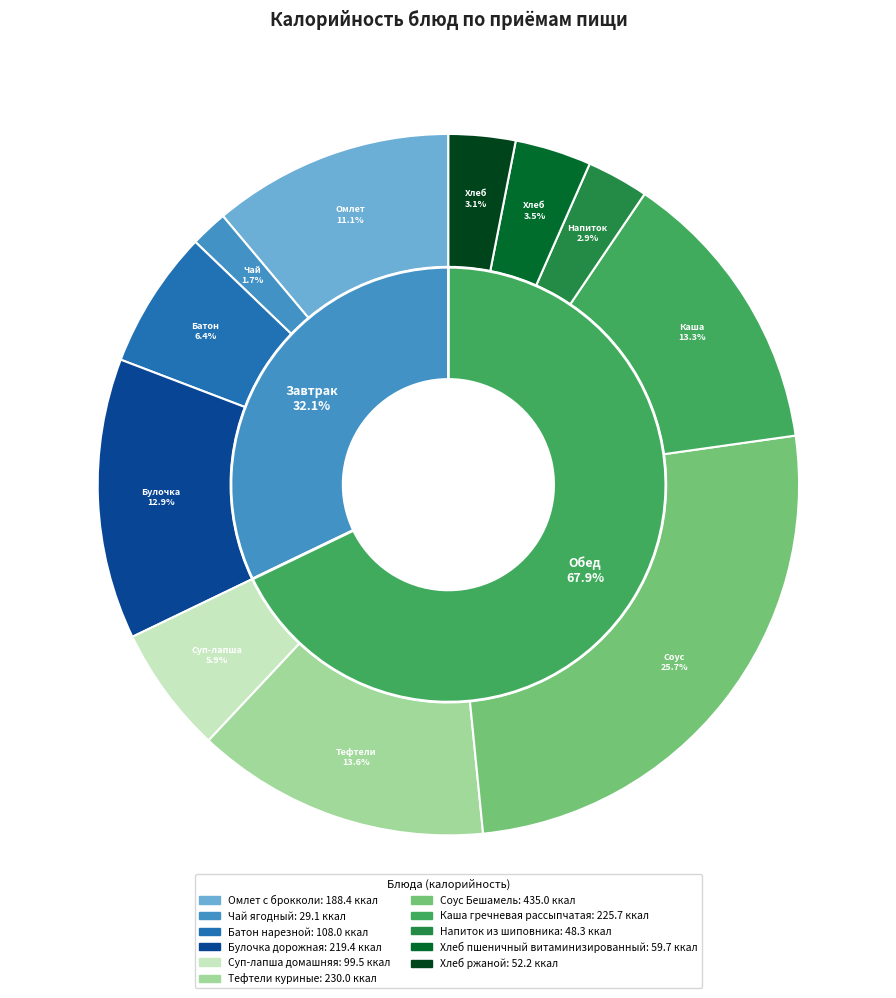

What is the change in value from Чай ягодный to Напиток из шиповника?

+19.2